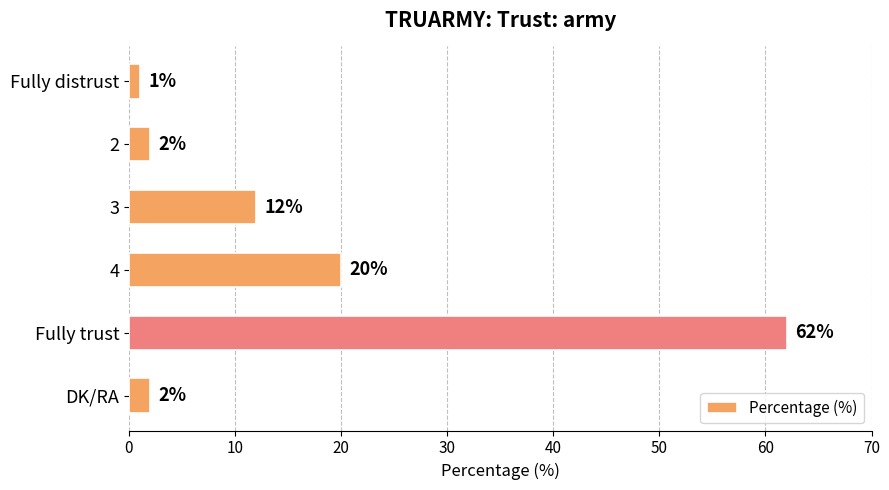

At which label is the value closest to 31?

4